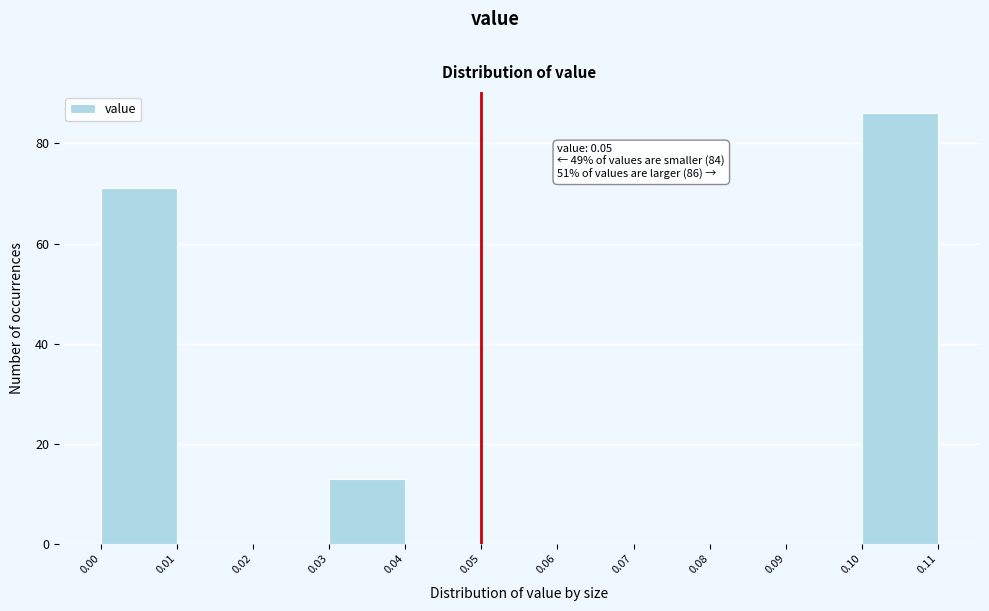

Which range on the x-axis has the tallest bar?

0.10 to 0.11